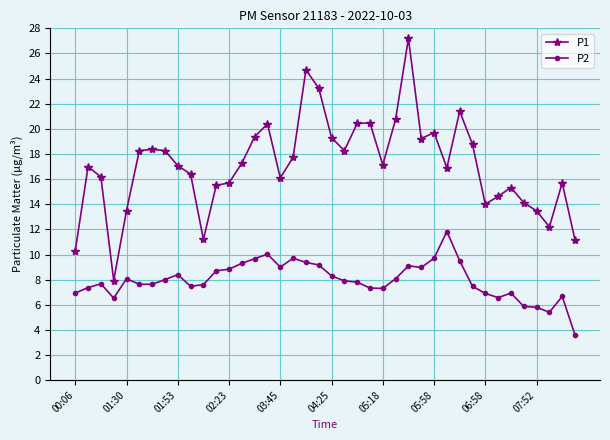

How many data points does each series have?

40